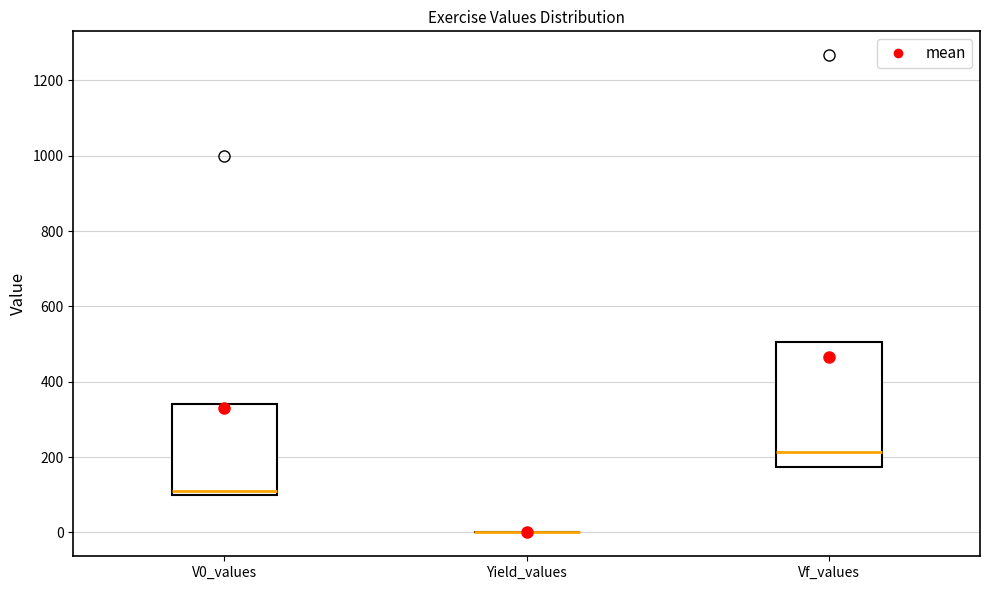

Comparing the boxes themselves (not the whiskers), which one is the tallest?

Vf_values